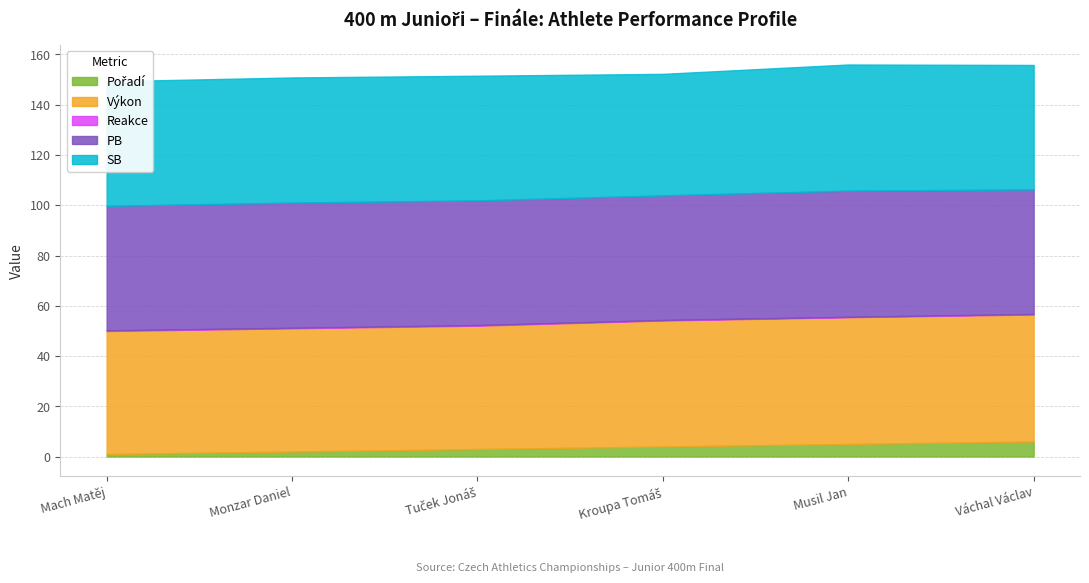

At how many categories does at least one series exceed 11?

6